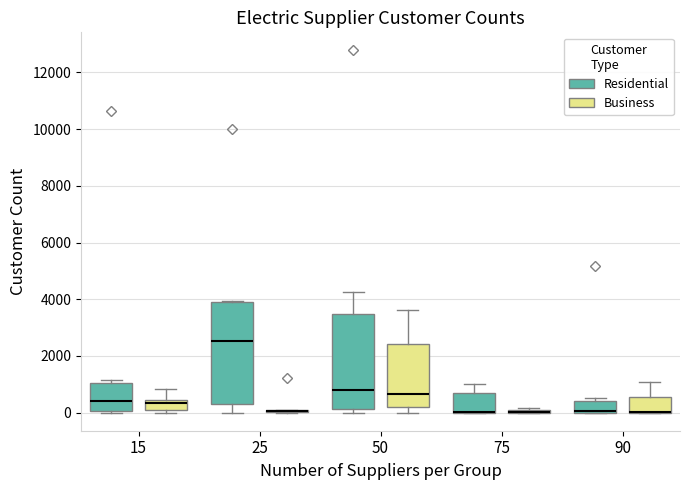

Reading left to right, read every box against the y-axis: the position of its median line, the range the box covers, and the ends of its whiskers. The values are not printed on the chart, so give them approximately, as read against the axis.

15 (Residential): median 400, box 0 to 1000, whiskers 0 to 1200
15 (Business): median 400 (just below the box's upper edge), box 0 to 400, whiskers 0 (just below the box's lower edge) to 800
25 (Residential): median 2600, box 200 to 4000, whiskers 0 to 4000
25 (Business): box collapsed to a line at 0, whiskers 0 to 0
50 (Residential): median 800, box 200 to 3400, whiskers 0 to 4200
50 (Business): median 600, box 200 to 2400, whiskers 0 to 3600
75 (Residential): median 0 (drawn on the box's lower edge), box 0 to 600, whiskers 0 to 1000
75 (Business): box collapsed to a line at 0, whiskers 0 to 200
90 (Residential): median 0 (drawn on the box's lower edge), box 0 to 400, whiskers 0 to 600
90 (Business): median 0 (drawn on the box's lower edge), box 0 to 600, whiskers 0 to 1000